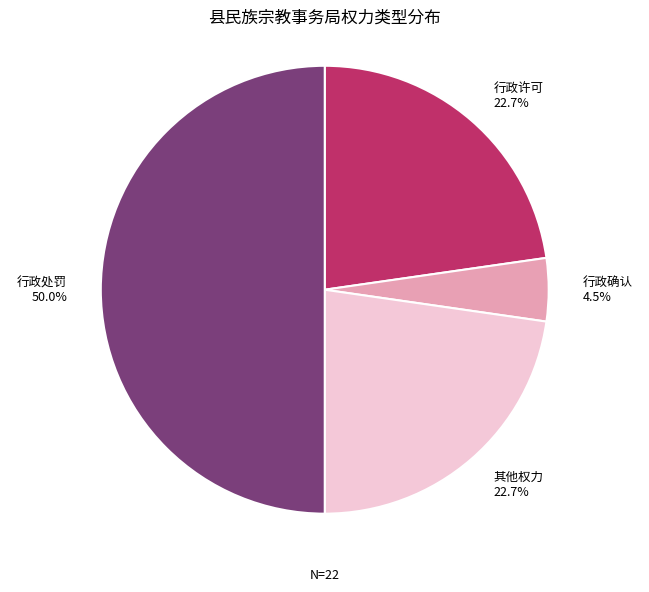

How much of the chart is everything except 其他权力?

77.3%